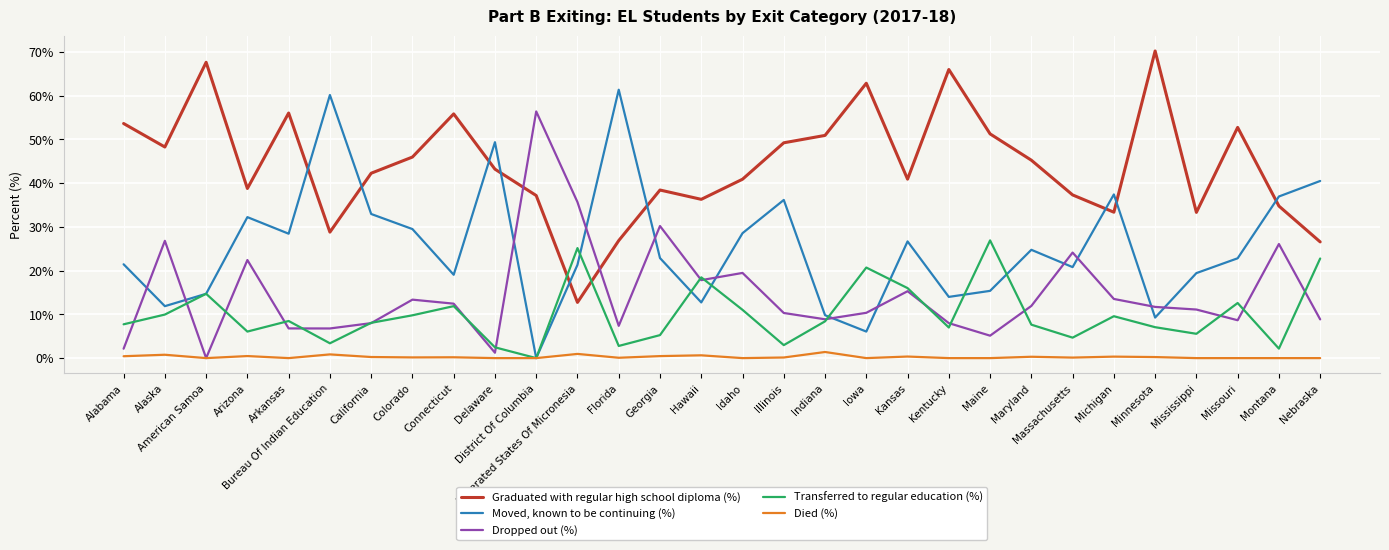

What is the sum of all Moved, known to be continuing (%) values?

766.9